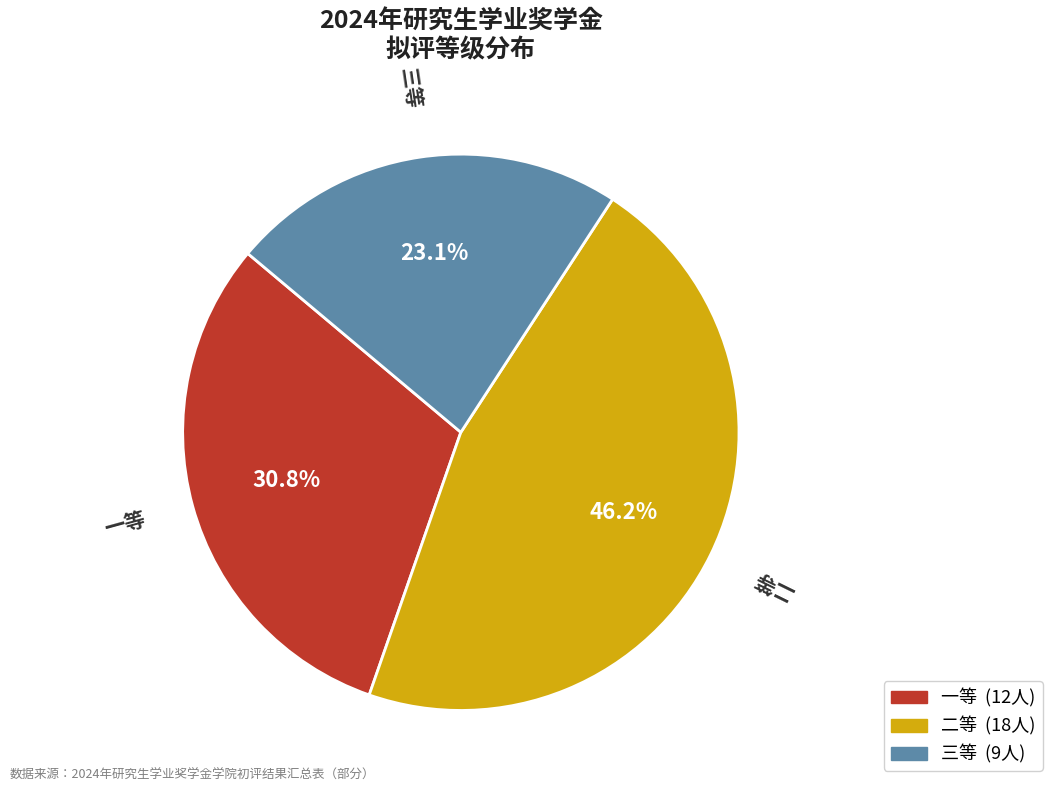

Which has a higher value, 三等 or 二等?

二等